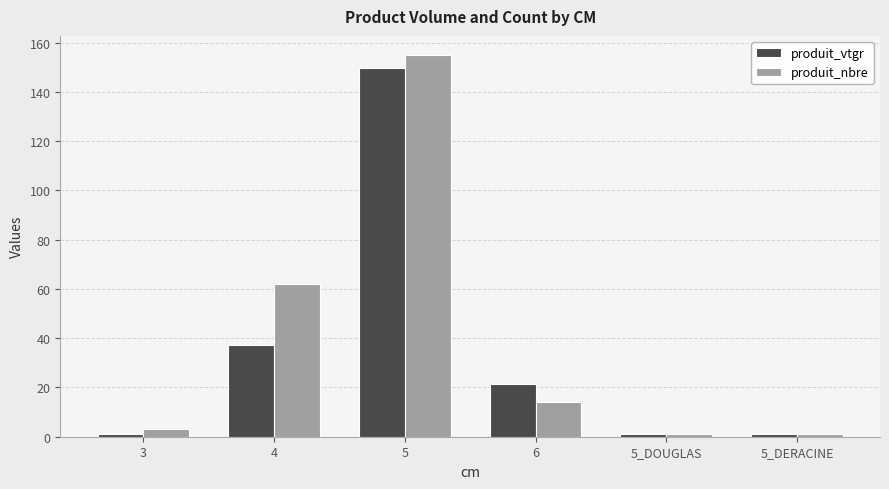

True or false: produit_nbre has a value of 22.3 at 6.

False